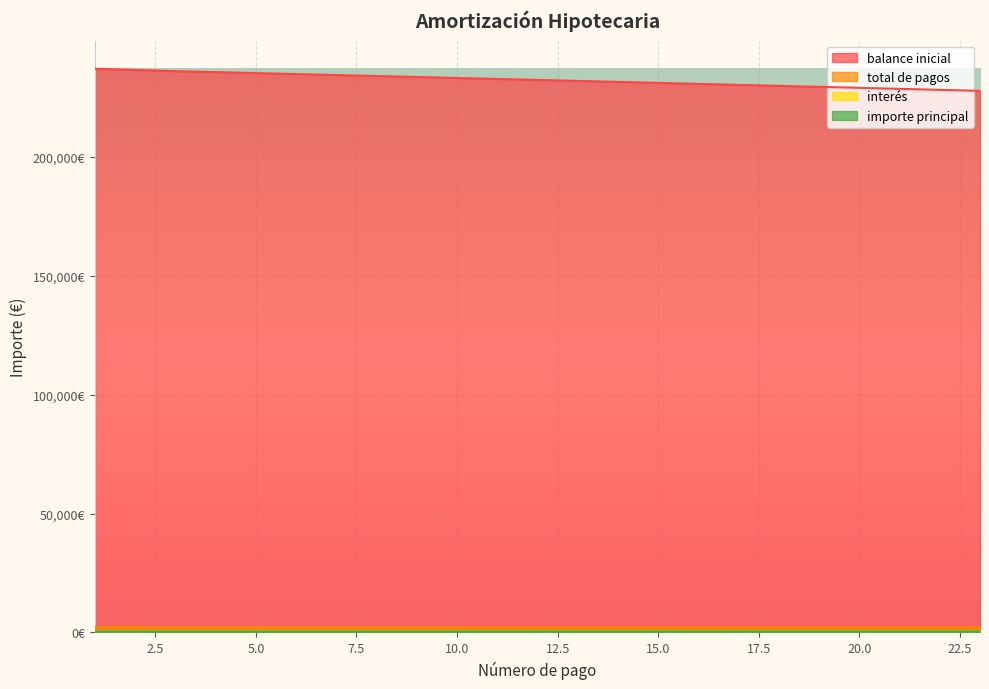

The balance inicial series shows 162439.8 at 12. True or false?

False